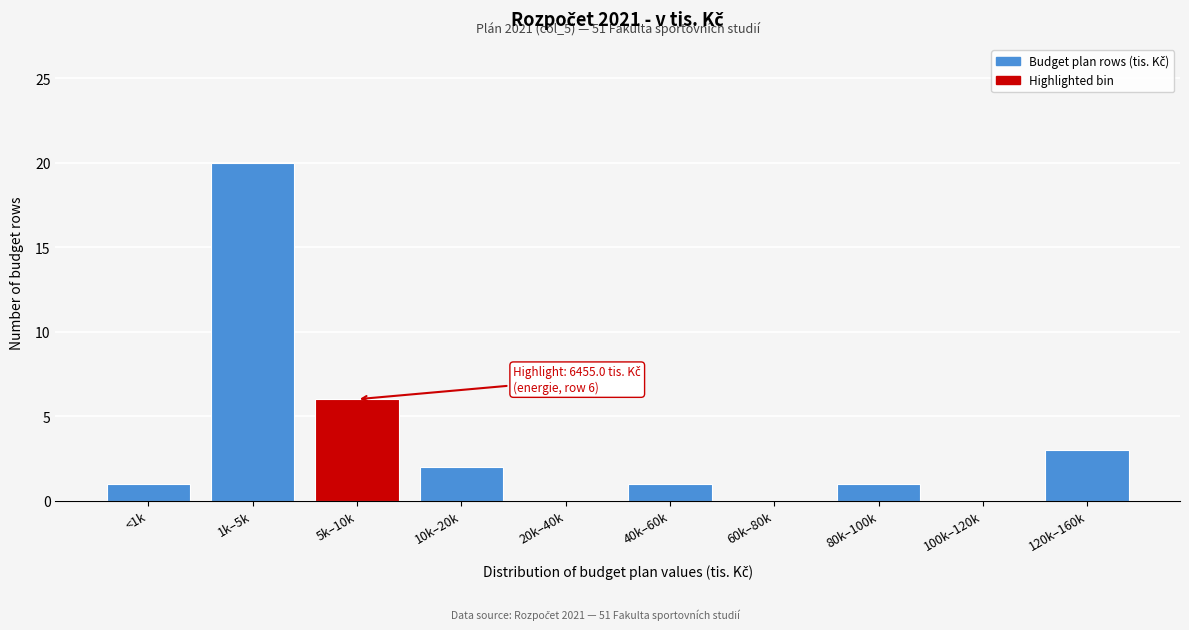

Reading left to right, what are all the values shown in this chart?

<1k=1	1k–5k=20	5k–10k=6	10k–20k=2	20k–40k=0	40k–60k=1	60k–80k=0	80k–100k=1	100k–120k=0	120k–160k=3